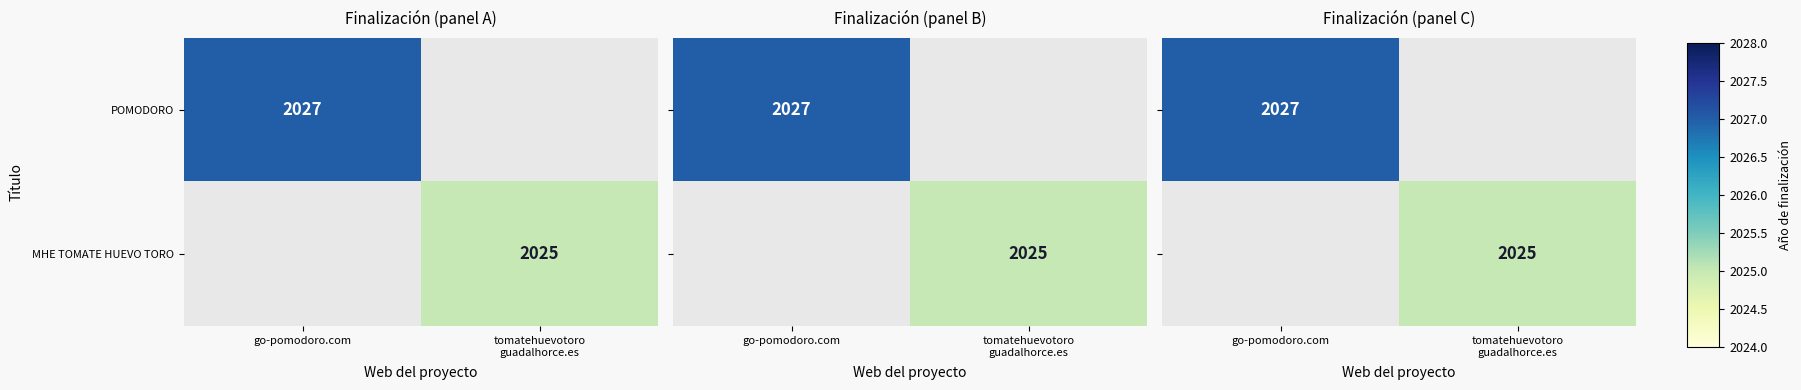

The value of POMODORO at go-pomodoro.com is 3355. True or false?

False